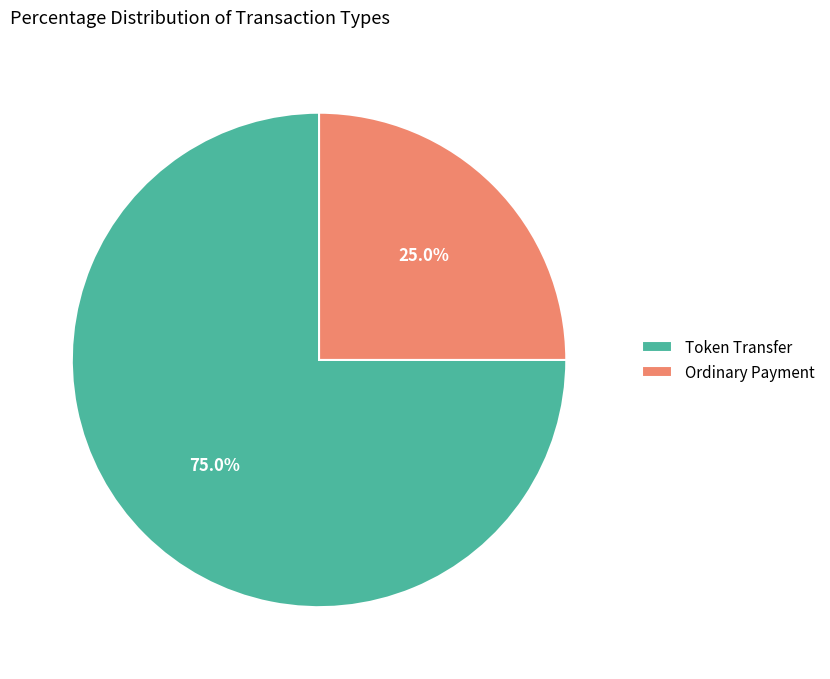

Count the number of slices in the pie.

2